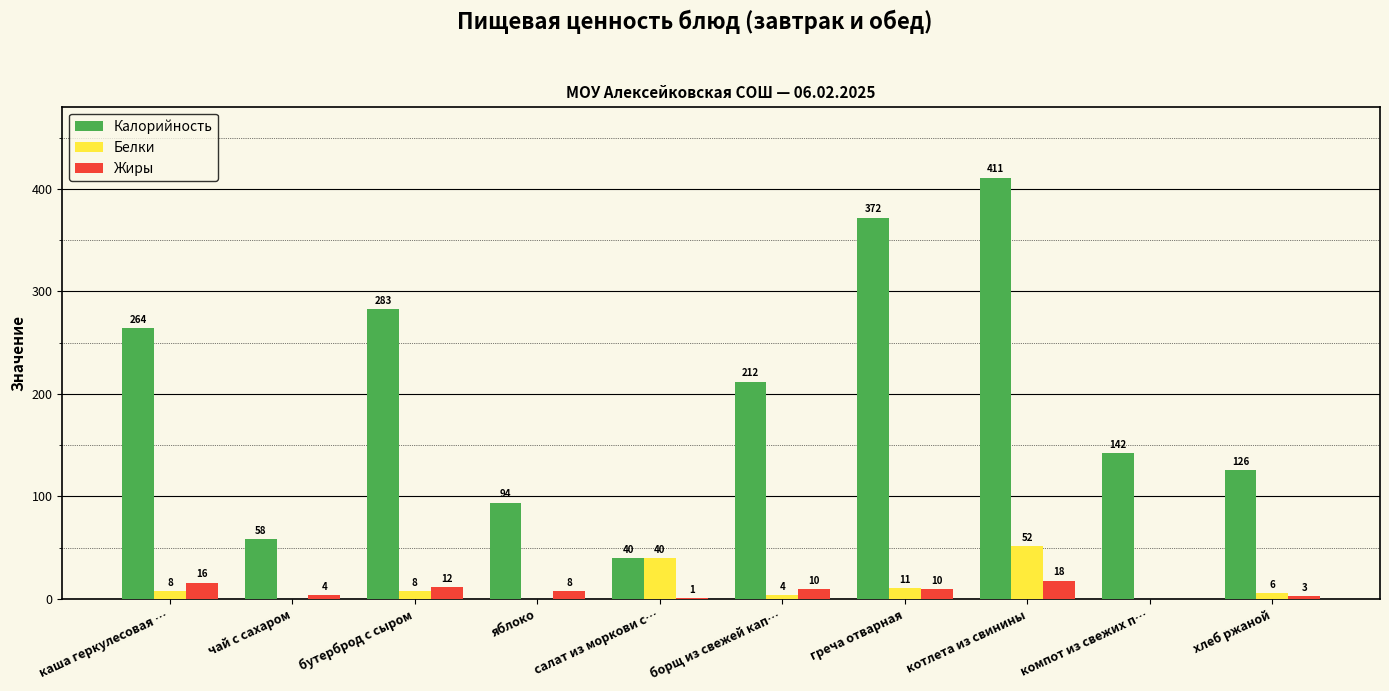

At which label is Жиры closest to 9?

яблоко